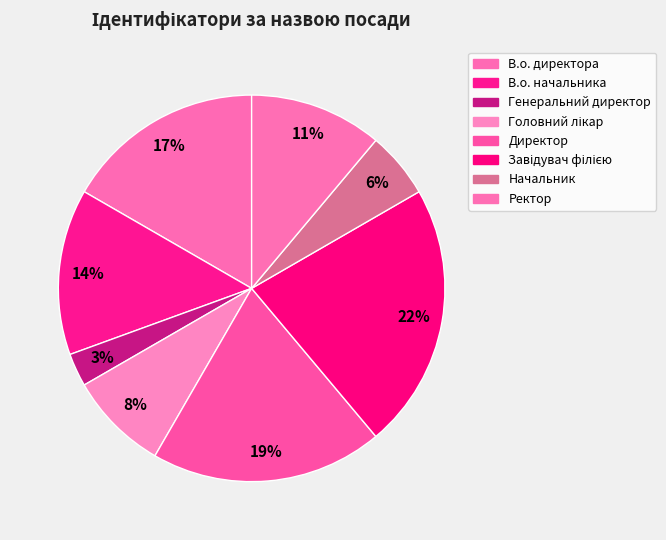

How many slices are in this pie chart?

8